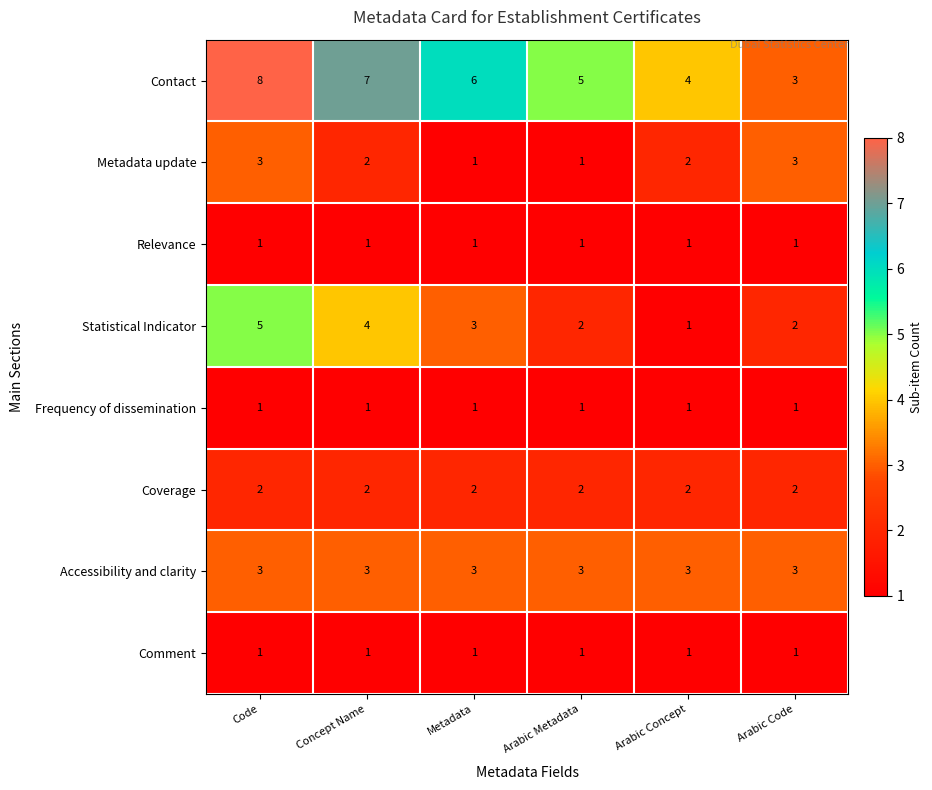

How many Metadata update values are between 1 and 3?

6